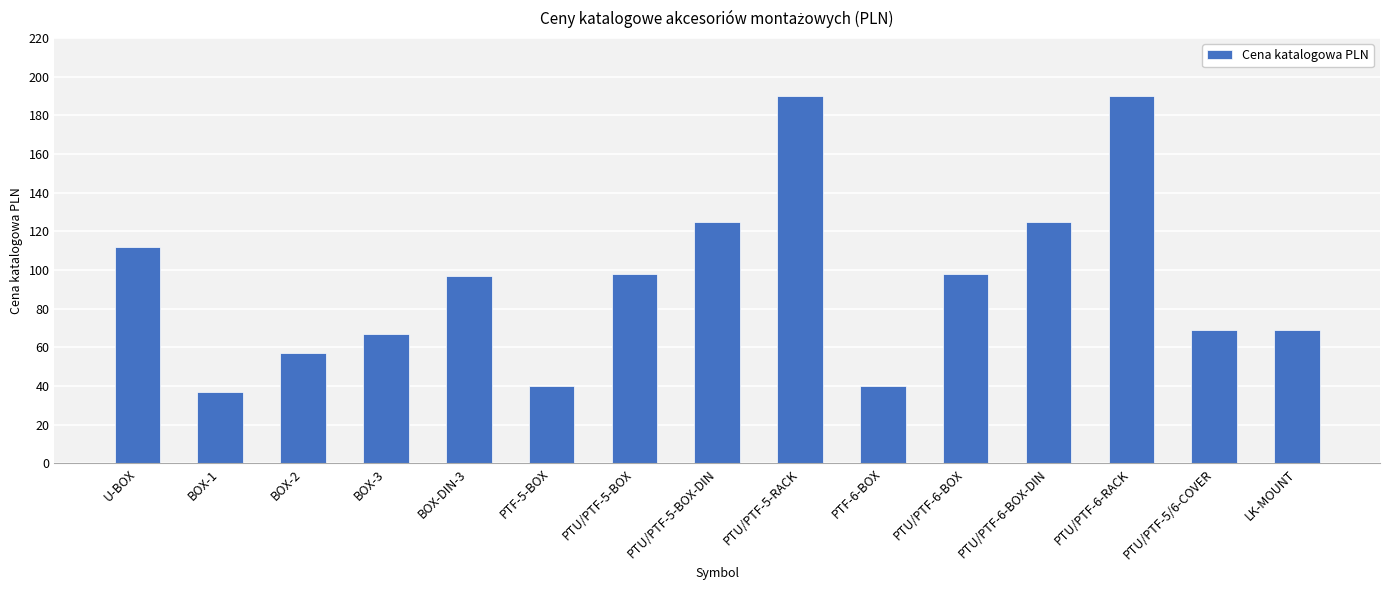

Reading left to right, extract all data points from this chart.

112	37	57	67	97	40	98	125	190	40	98	125	190	69	69